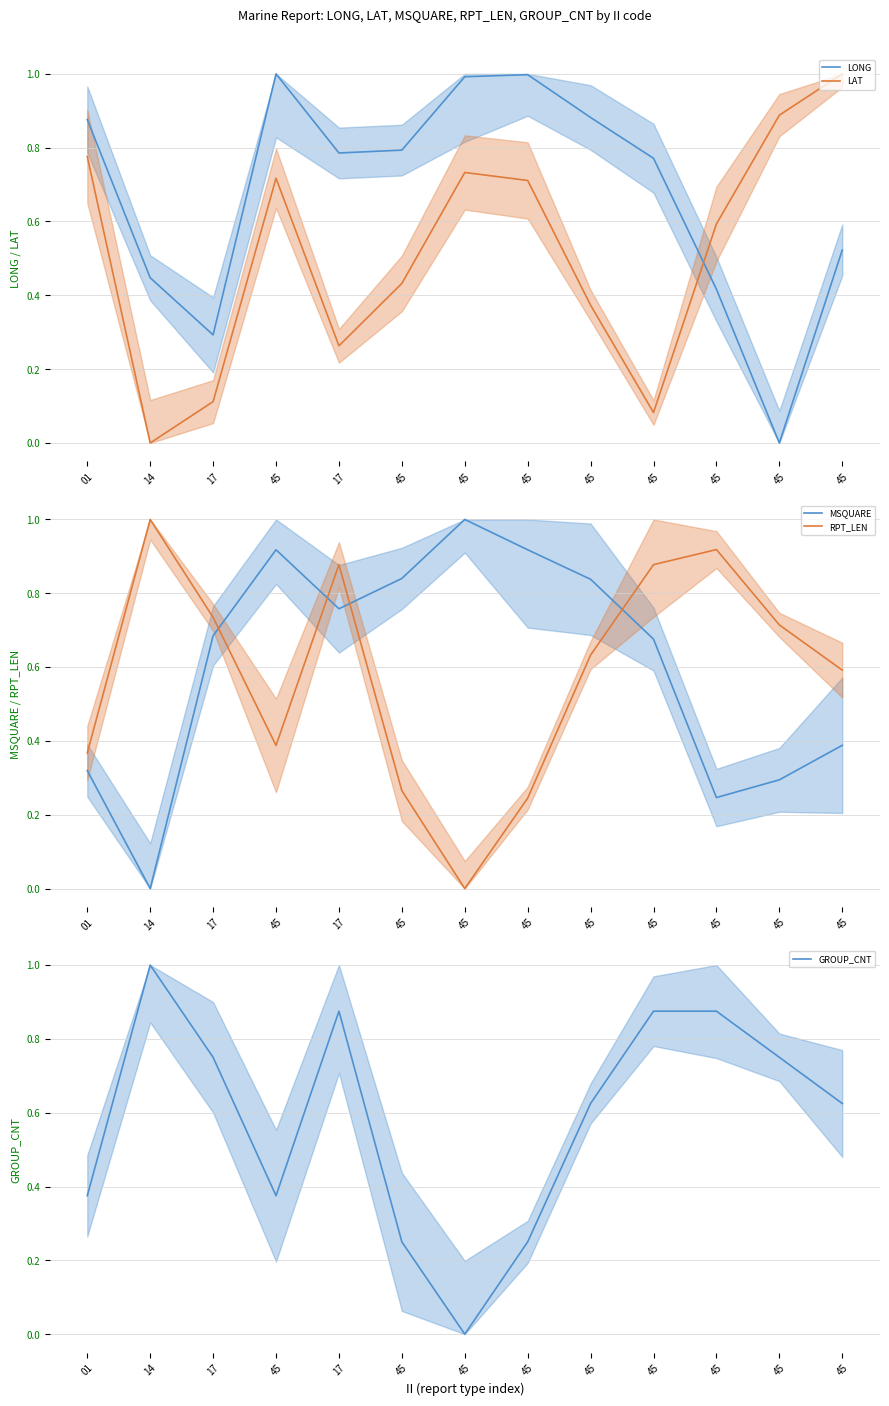

Is it true that LONG equals 1.2 at 17?

False